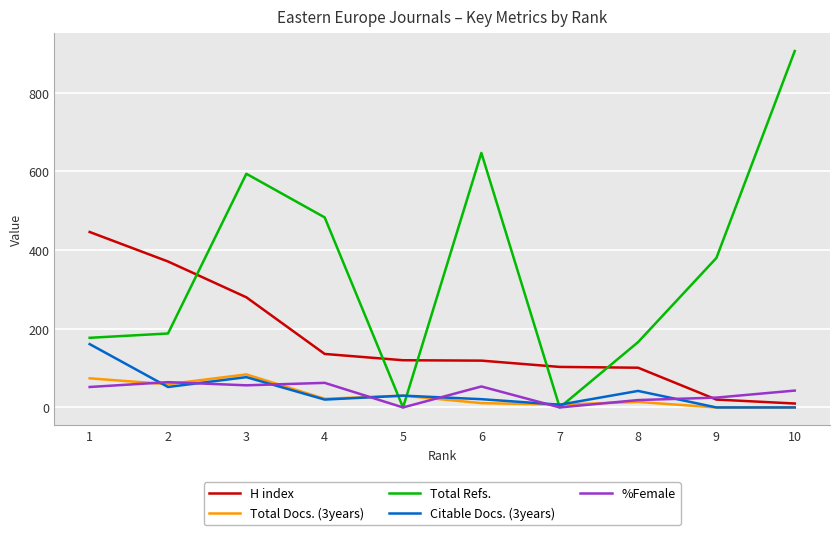

True or false: H index and Citable Docs. (3years) intersect in this chart.

False